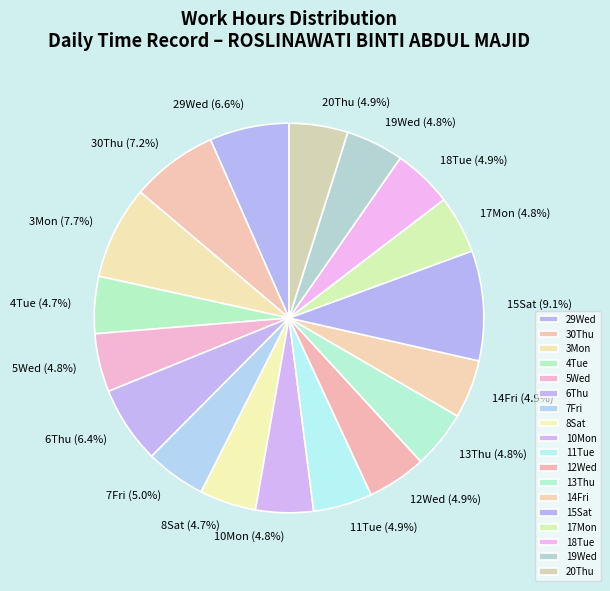

Combined, do 10Mon and 30Thu account for over 50%?

No